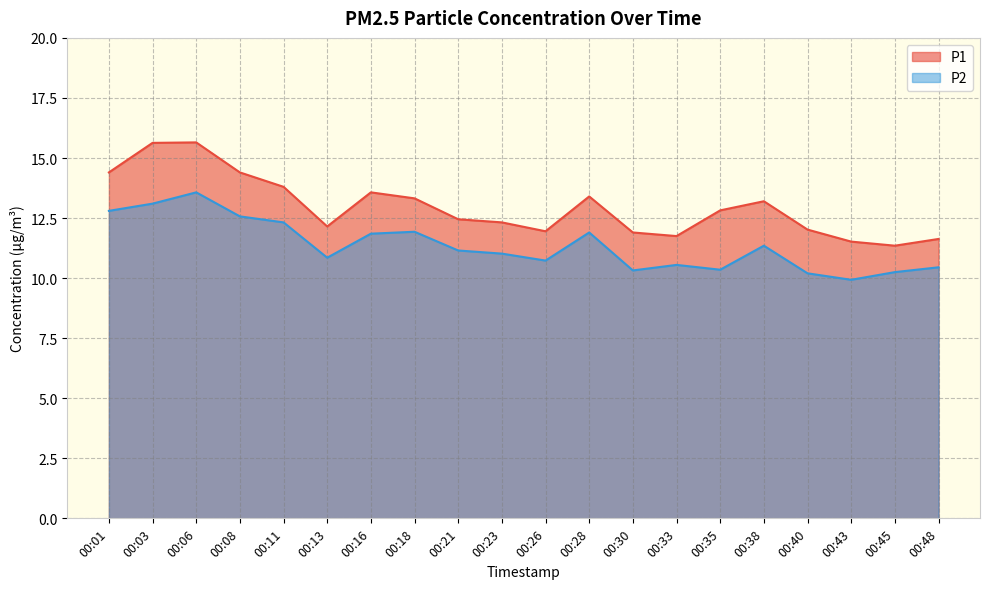

True or false: P1 and P2 intersect in this chart.

False